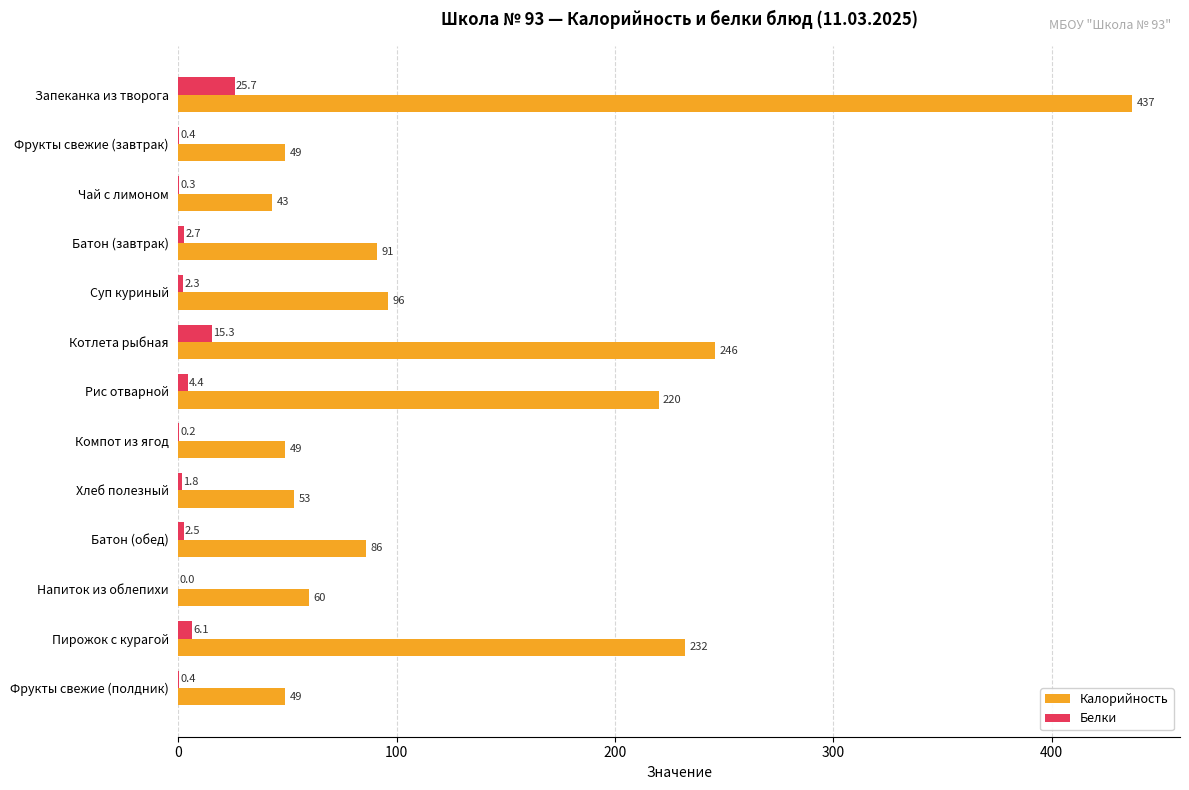

The value of Калорийность at Батон (завтрак) is 91.0. True or false?

True